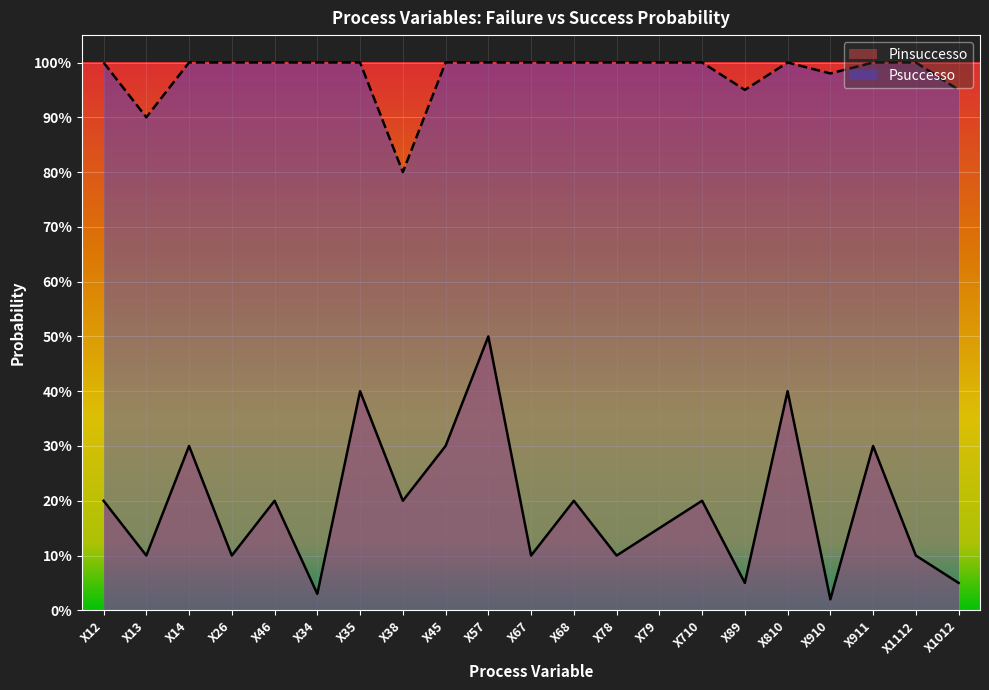

Where is Psuccesso nearest to the value 0?

X38